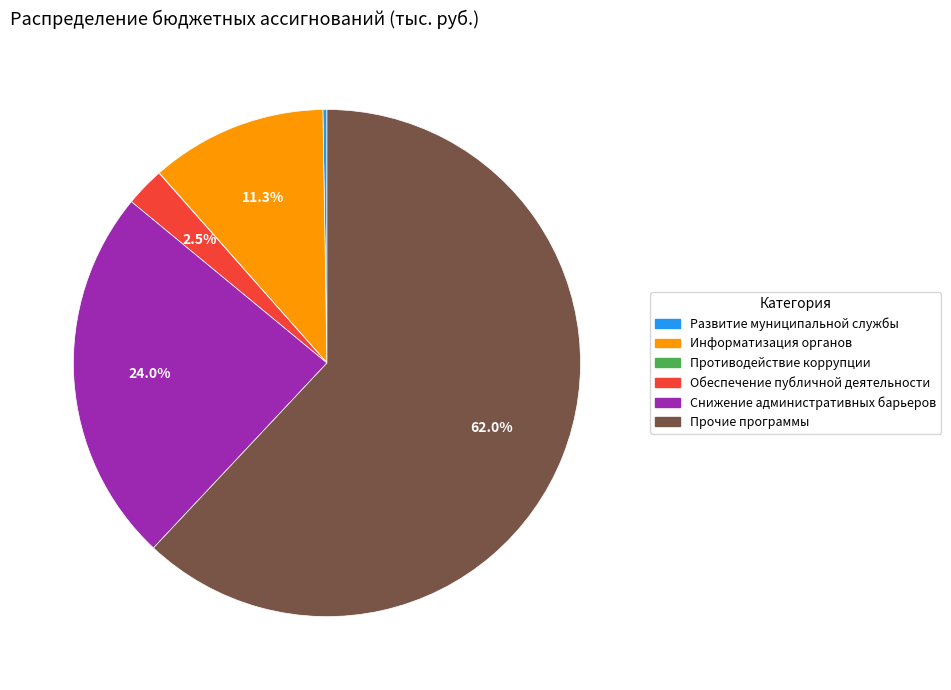

What is the largest slice in the pie chart?

Прочие программы